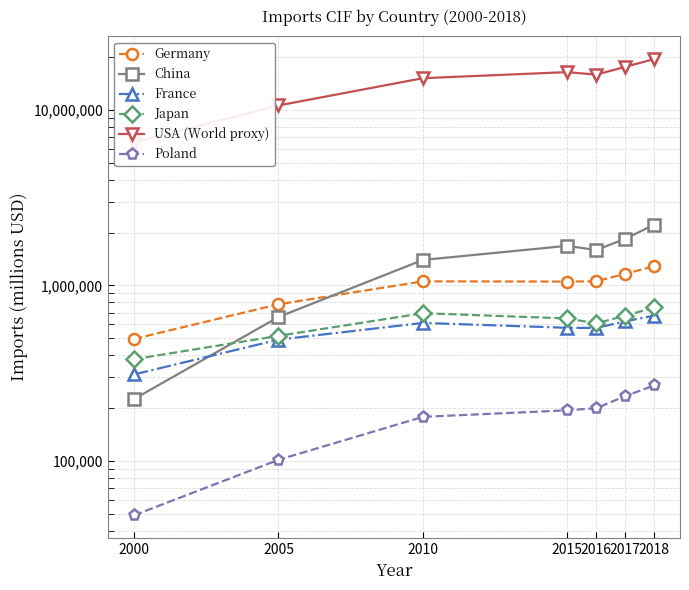

Rank the series at 2016 from highest to lowest value.

USA (World proxy), China, Germany, Japan, France, Poland